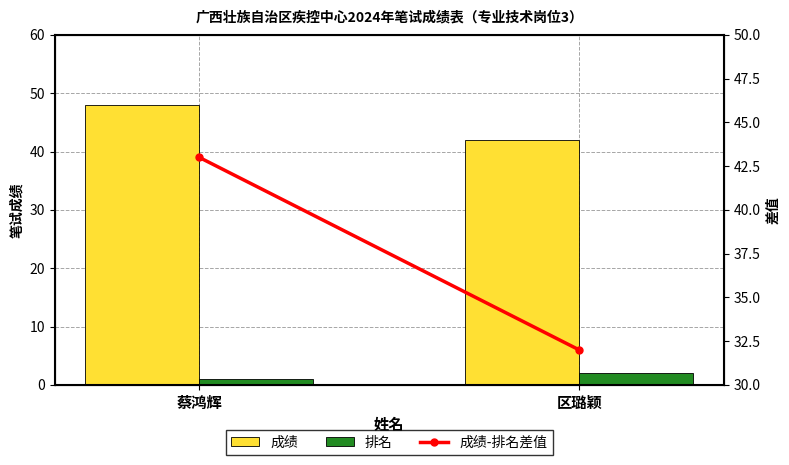

What is the greatest value displayed?

48